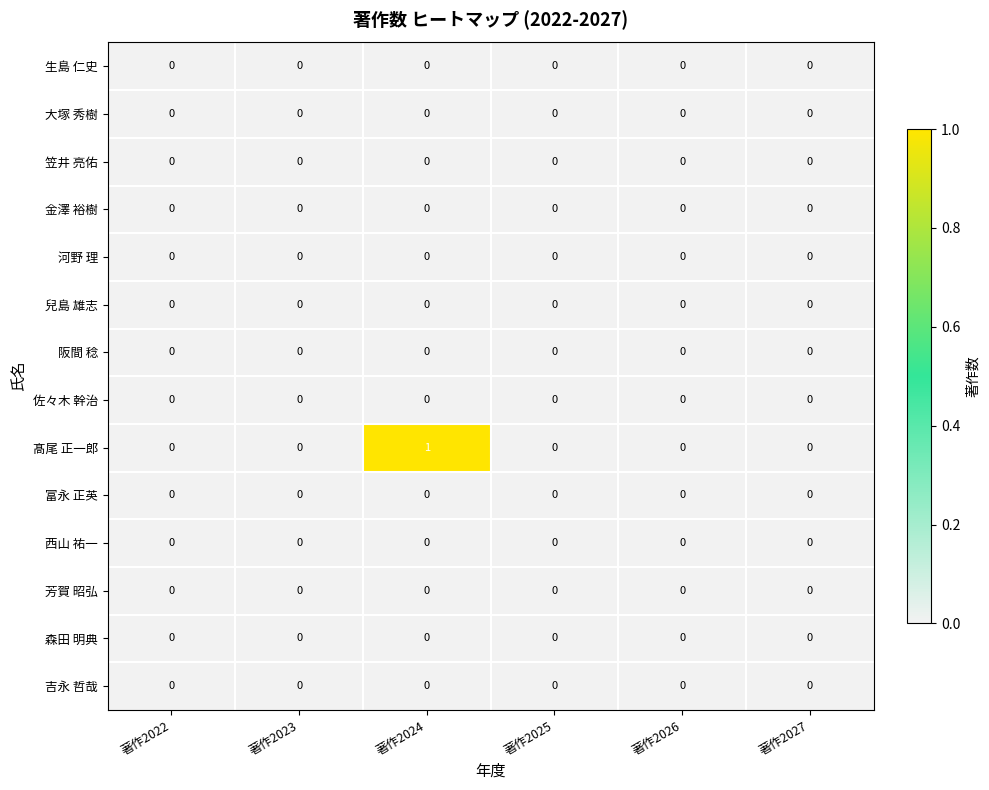

Which series has the largest total across all categories?

髙尾 正一郎